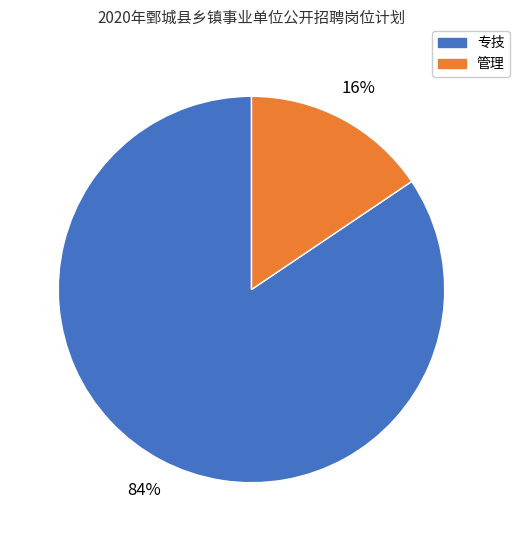

How many slices are in this pie chart?

2